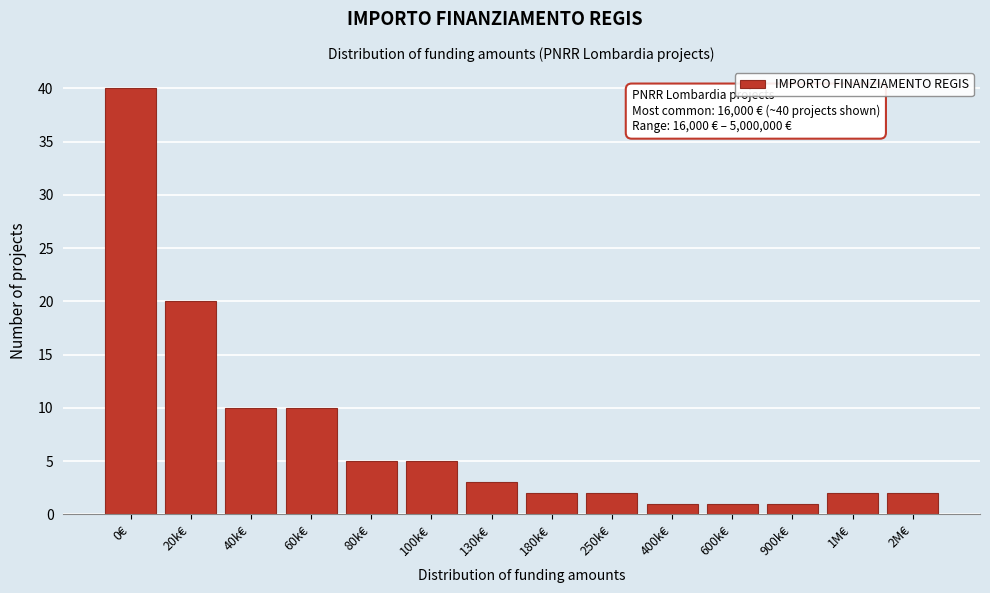

Reading right to left, transcribe all the data shown in this chart.

2	2	1	1	1	2	2	3	5	5	10	10	20	40